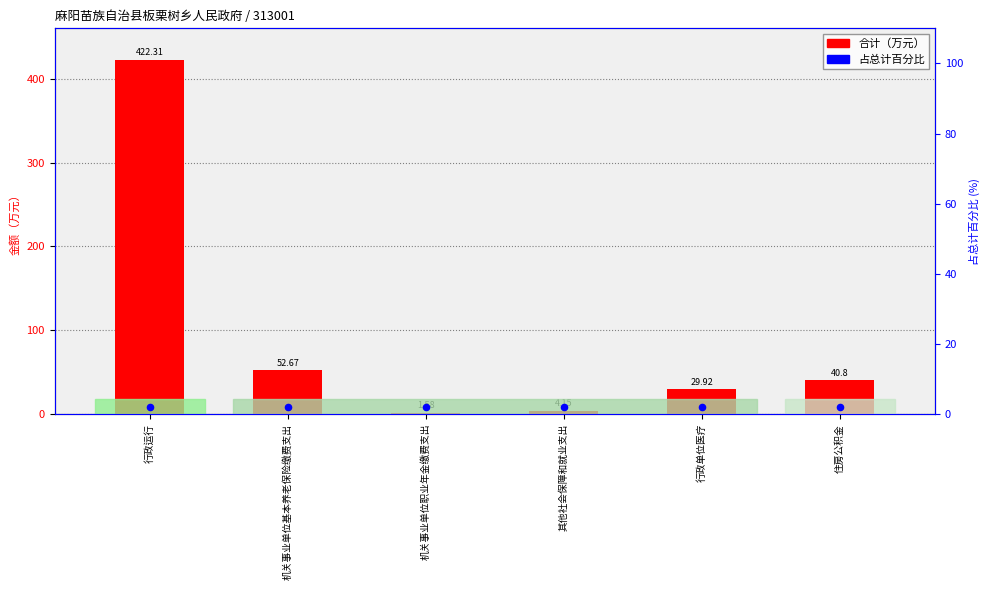

Which series has the largest total across all categories?

合计（万元）